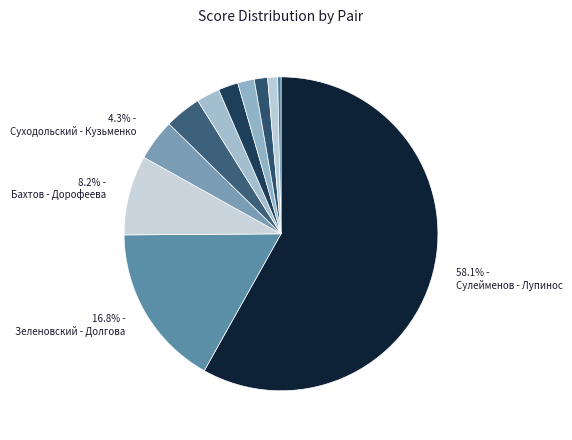

Count the number of slices in the pie.

11